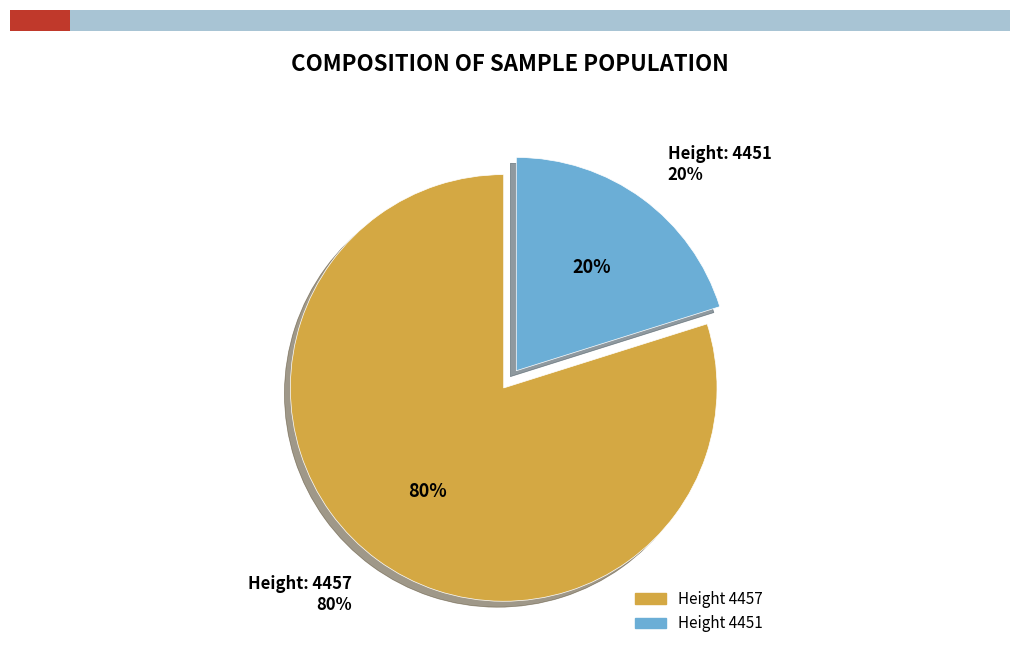

To the nearest percent, what is the difference between the largest and smallest slice percentages?

60%